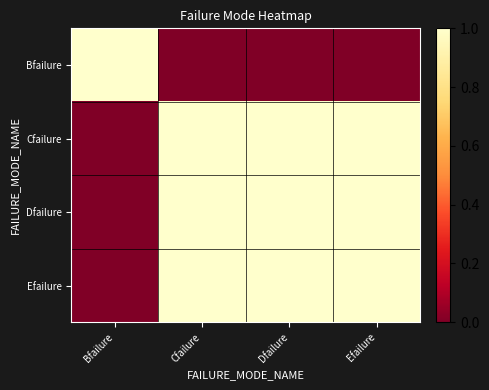

What is the spread (max minus min) of values at Efailure?

1.0